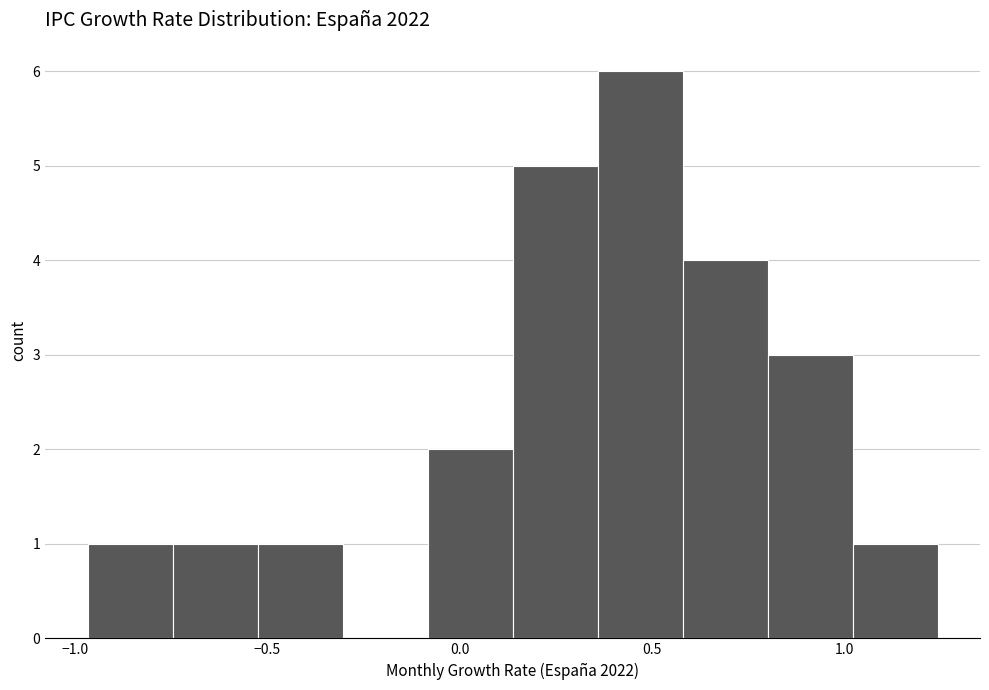

How tall is the bar that spans -0.10 to 0.15 on the x-axis? Neither the bar edges nor the heights are printed on the chart, so give them approximately, as read against the axes.

2